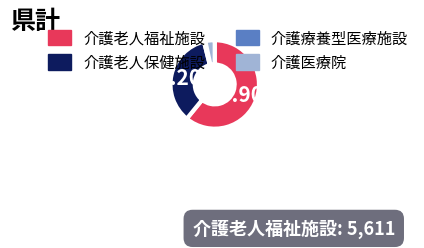

Count the number of slices in the pie.

4